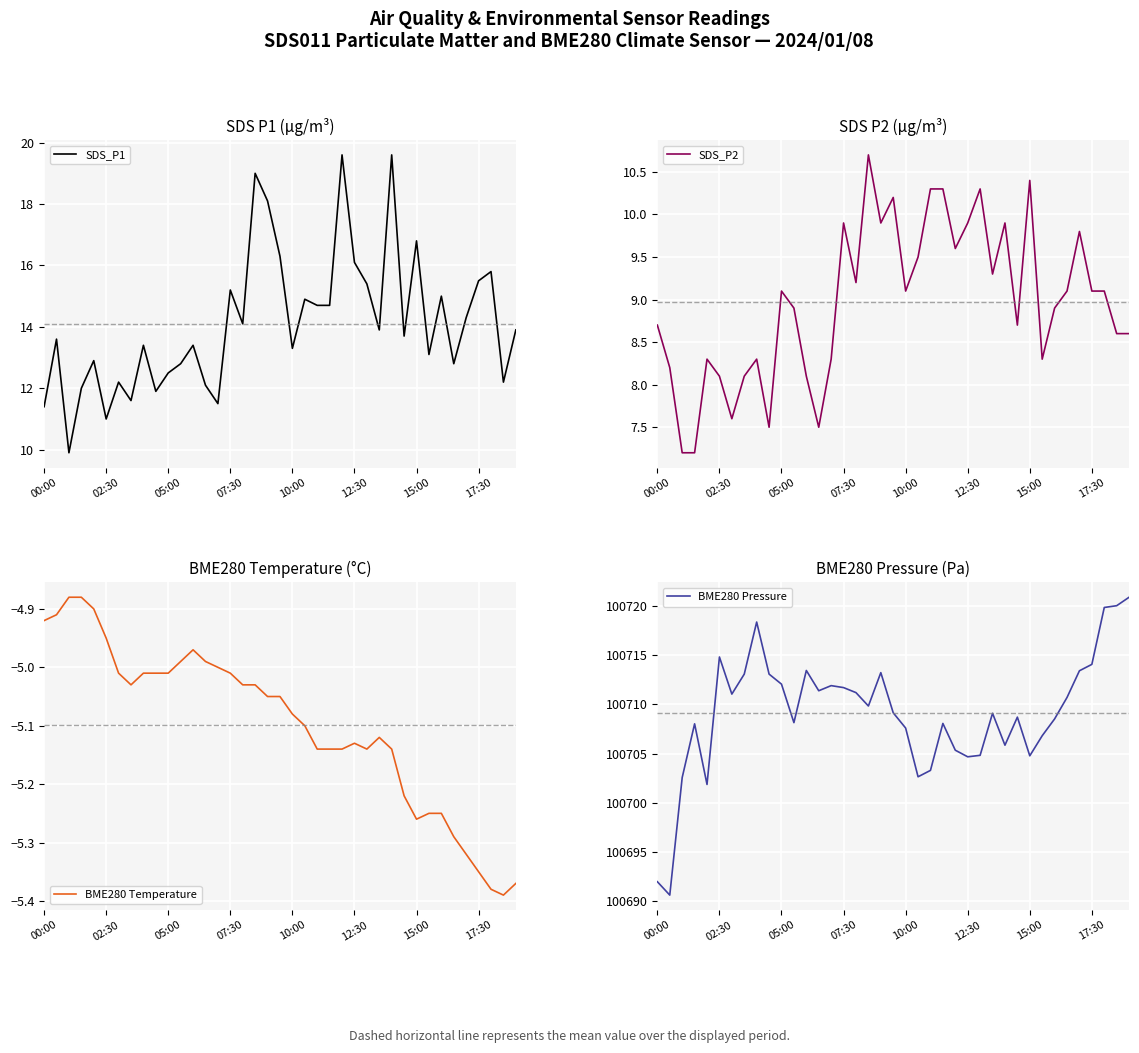

Does the chart display data point markers on the line(s)?

No